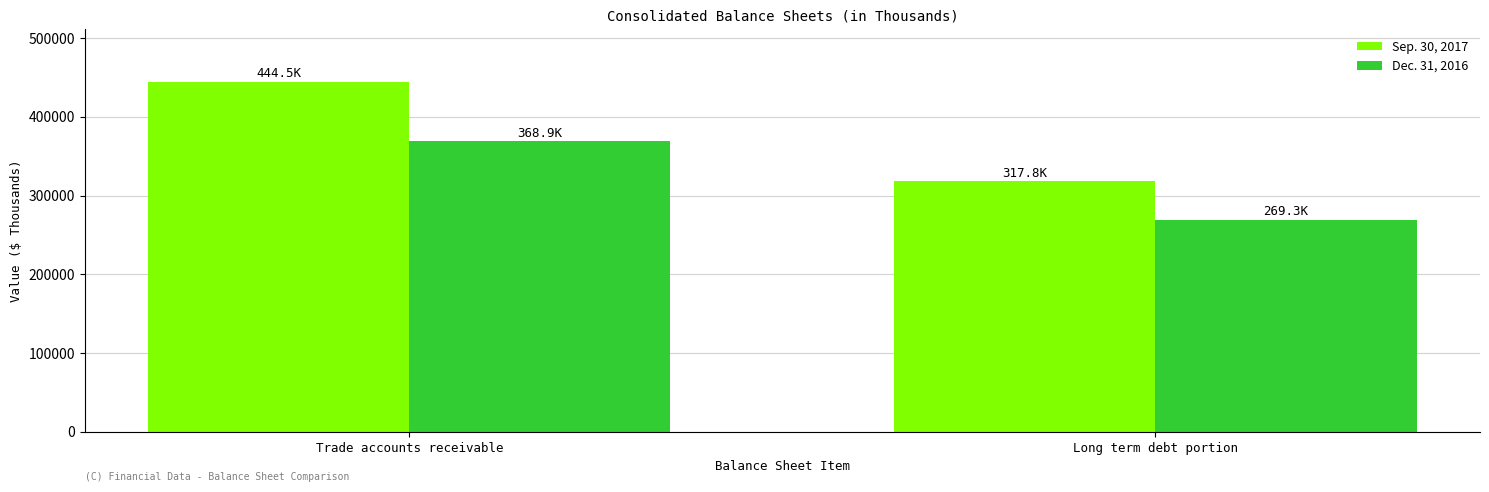

Reading left to right, what are all the values shown in this chart?

Sep. 30, 2017: Trade accounts receivable=444516	Long term debt portion=317846
Dec. 31, 2016: Trade accounts receivable=368922	Long term debt portion=269273